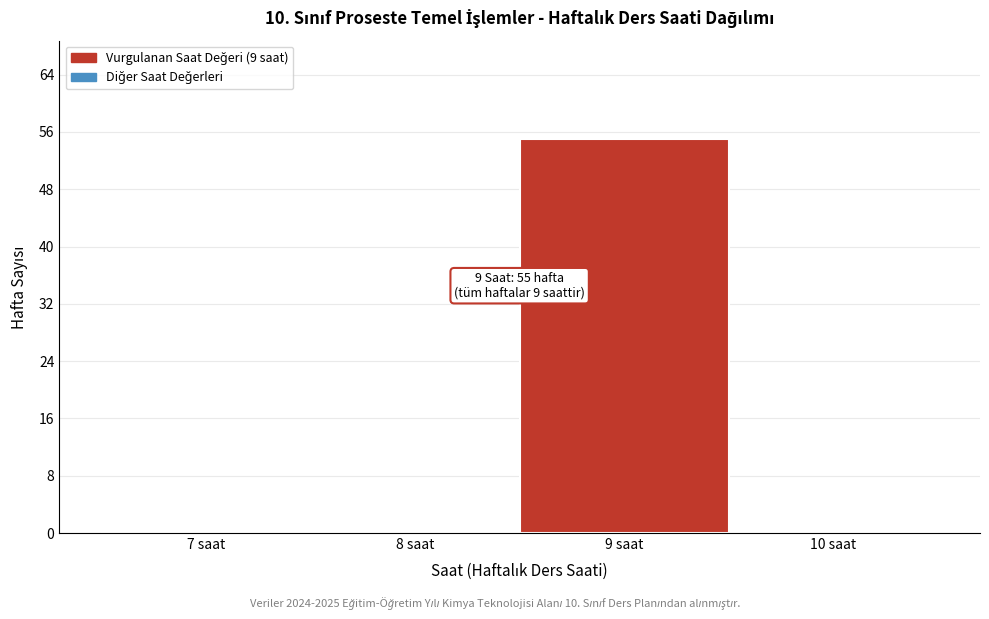

Reading right to left, list all the values displayed in this chart.

10 saat=0	9 saat=55	8 saat=0	7 saat=0